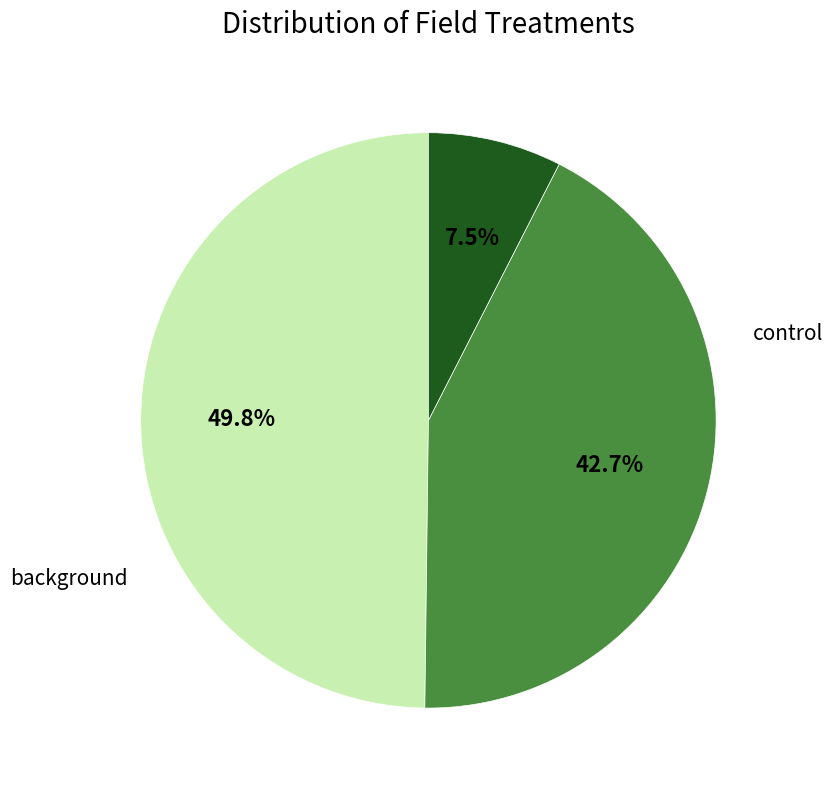

Does any single category account for the majority?

No